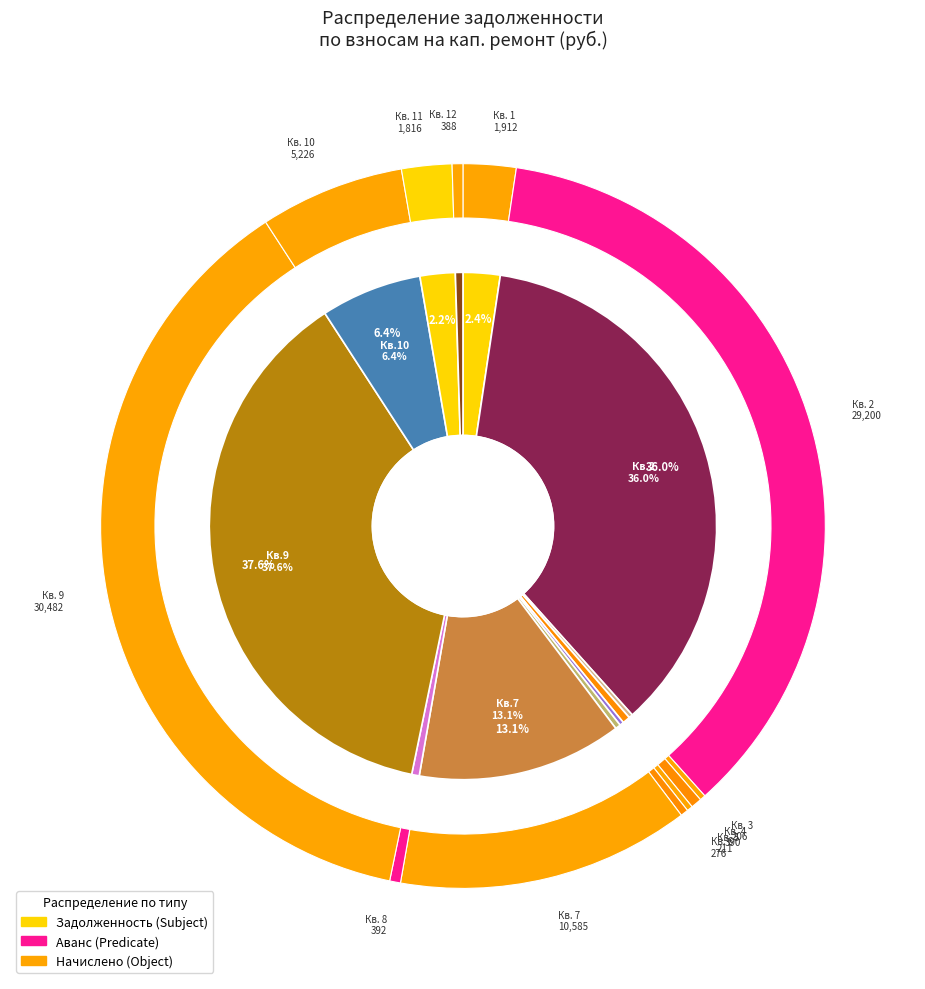

Is it true that 8 is 5% of the pie?

False